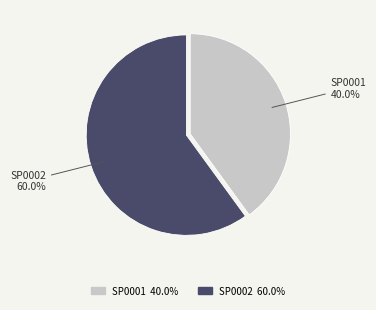

What is the majority slice?

SP0002